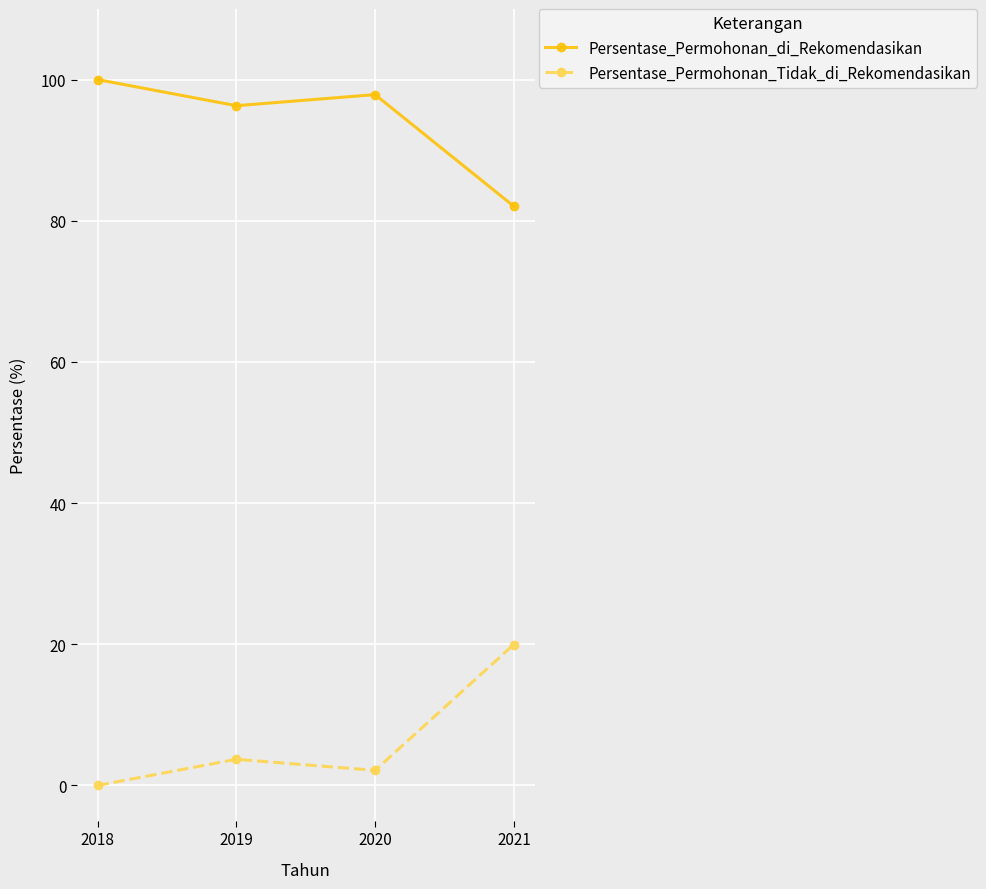

What is the sum of the Persentase_Permohonan_di_Rekomendasikan values at 2020 and 2021?

179.9